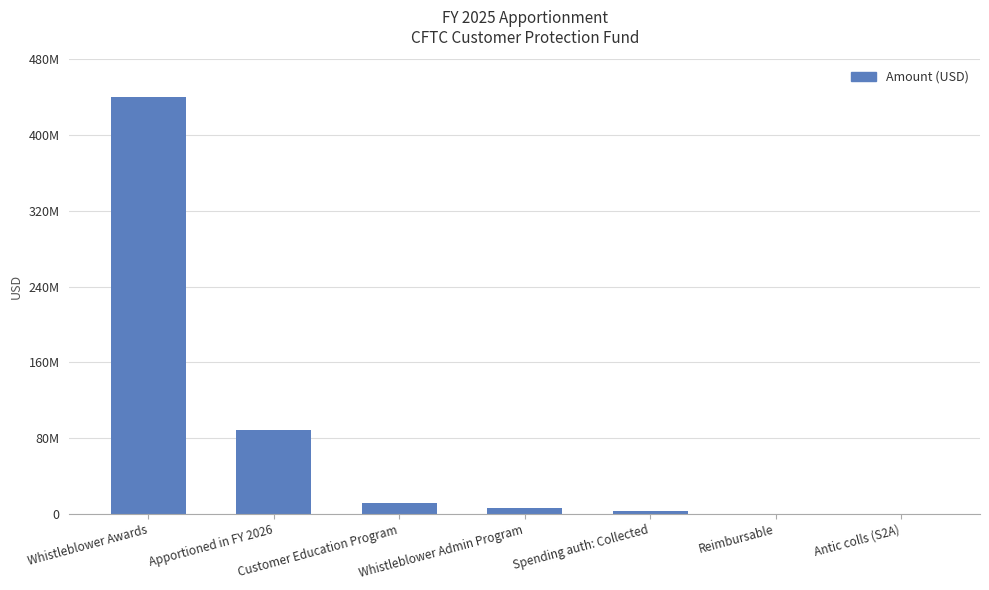

Are the bars horizontal?

No